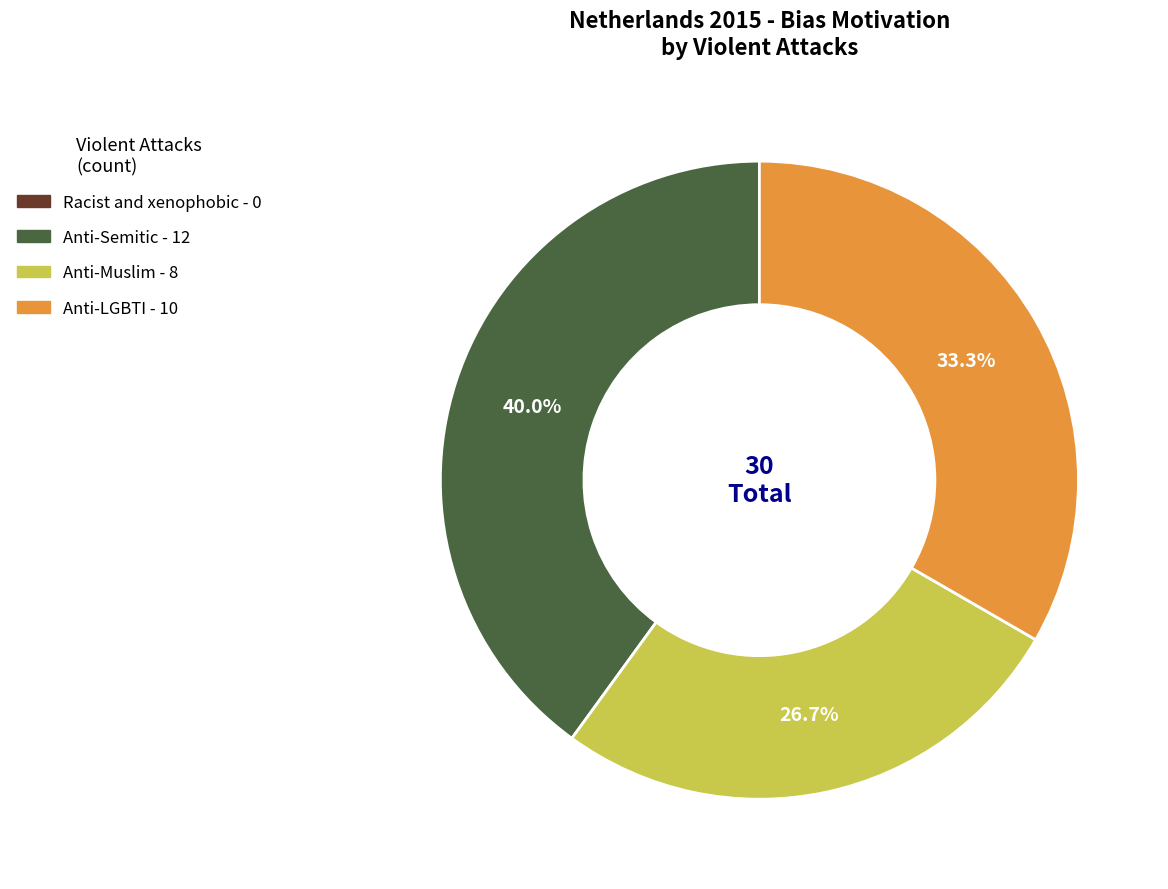

Is there a majority slice in this chart?

No